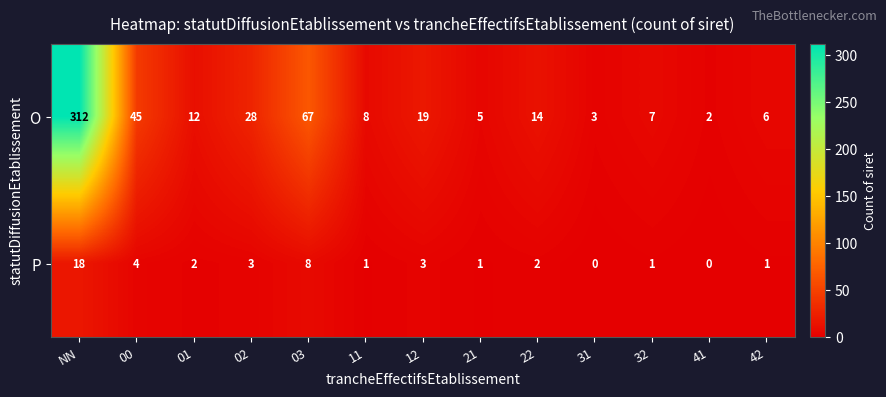

How many categories are shown in the chart?

13